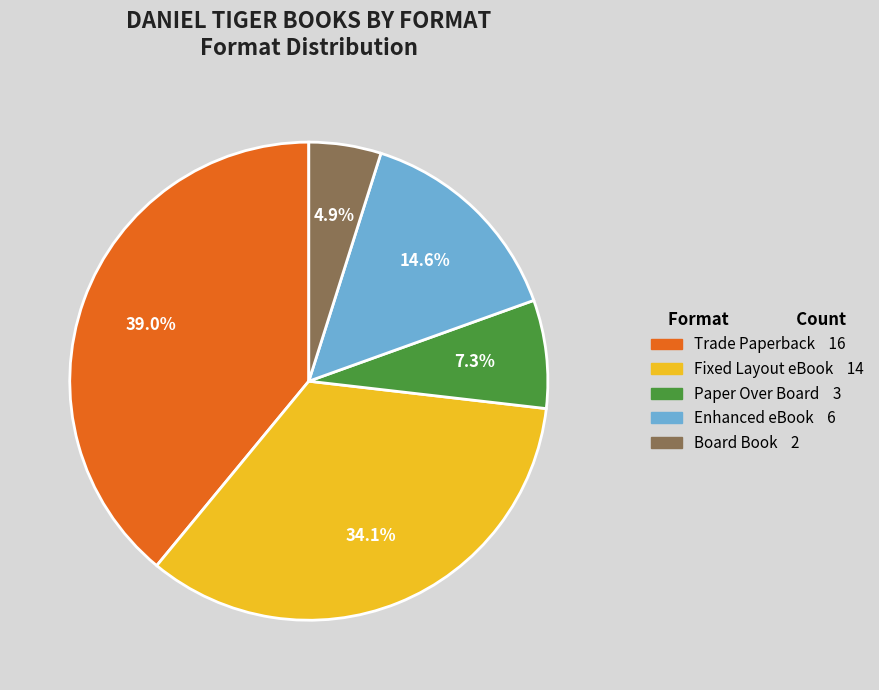

How much of the chart is everything except Trade Paperback?

61.0%